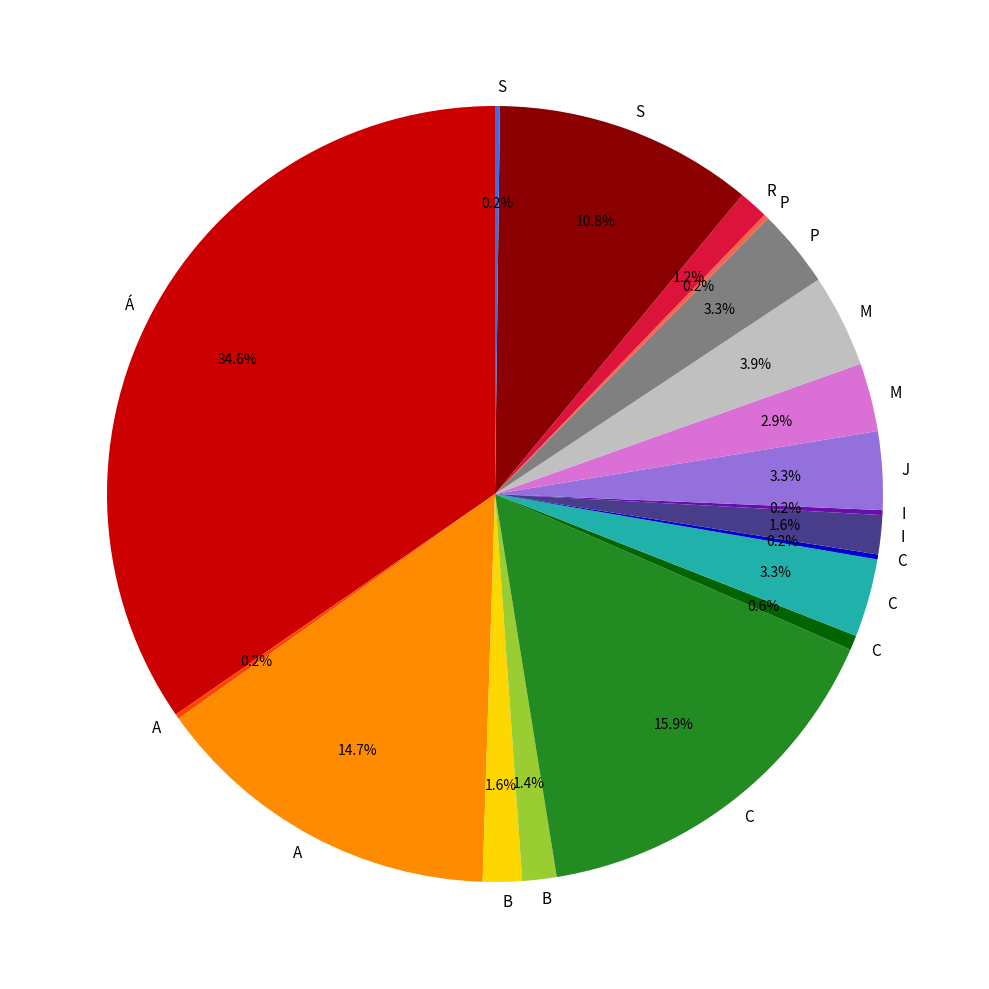

To the nearest percent, what is the difference between the largest and smallest slice percentages?

34%